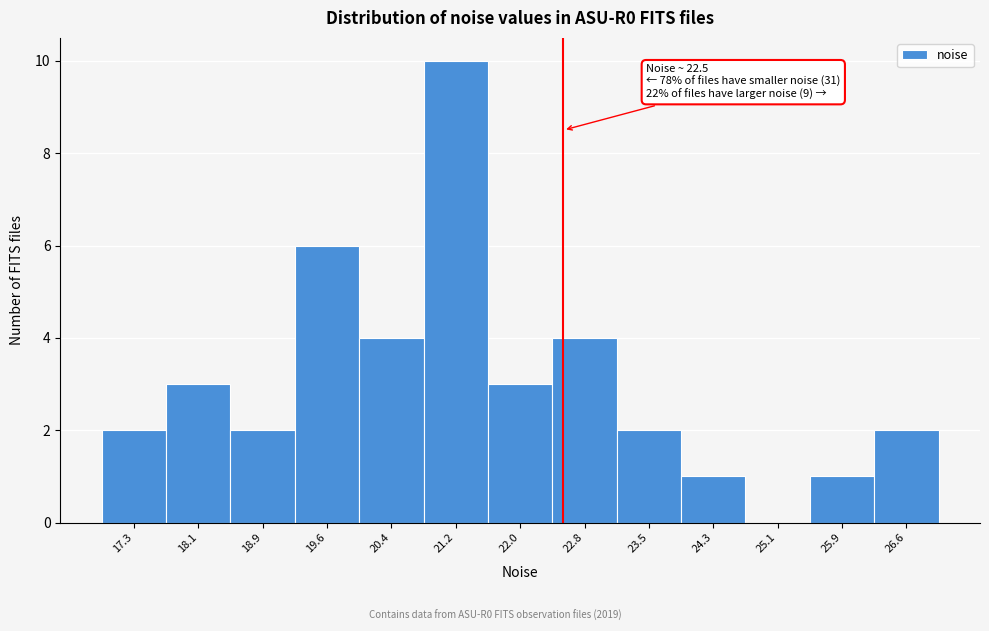

Which range on the x-axis has the tallest bar?

20.8 to 21.6